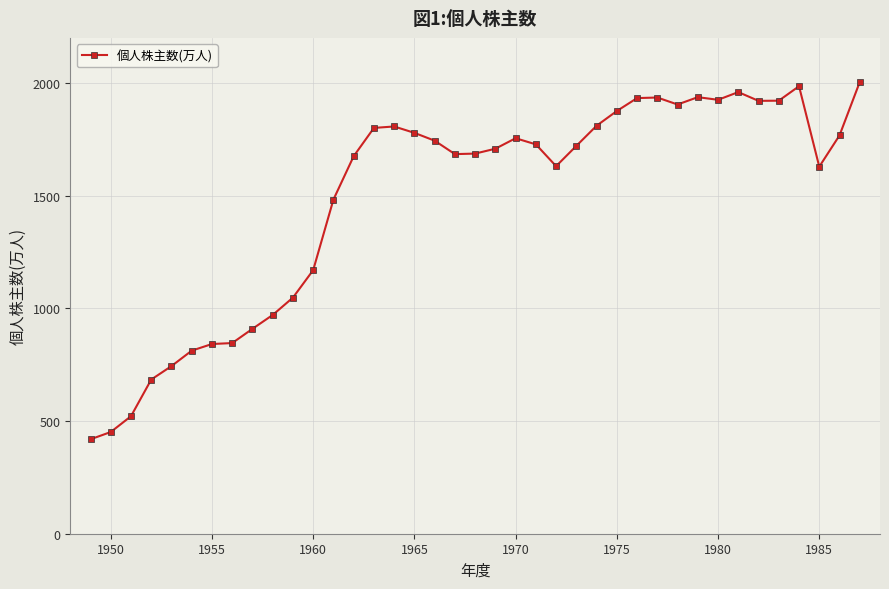

What is the value of the 11th point from the left?

1047.7